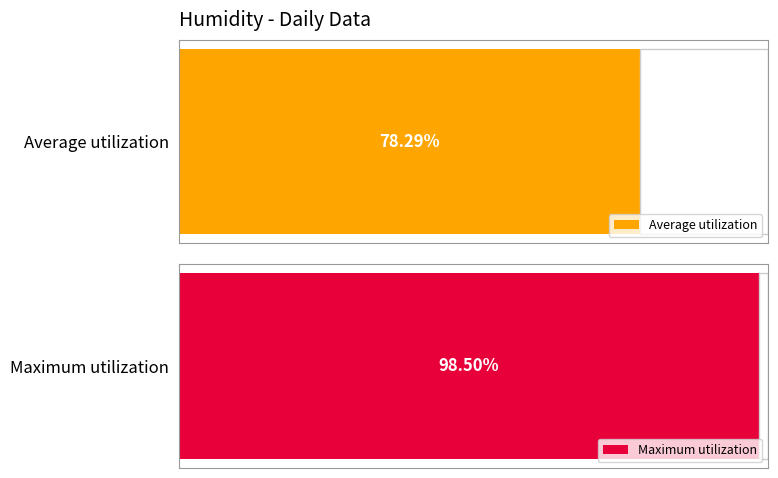

Which series has the largest total across all categories?

Max humidity